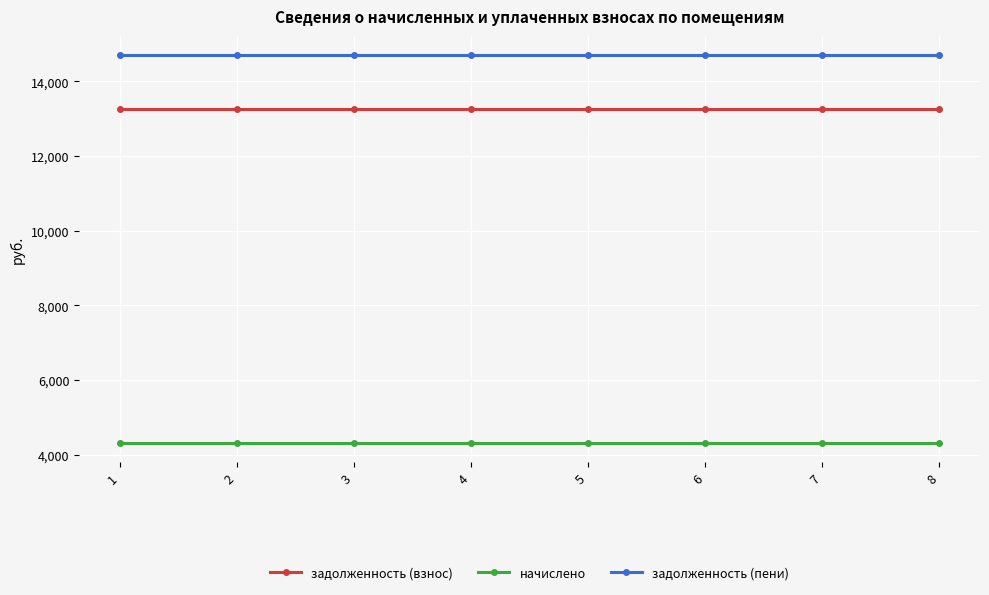

True or false: задолженность (взнос) and задолженность (пени) cross at least once.

False